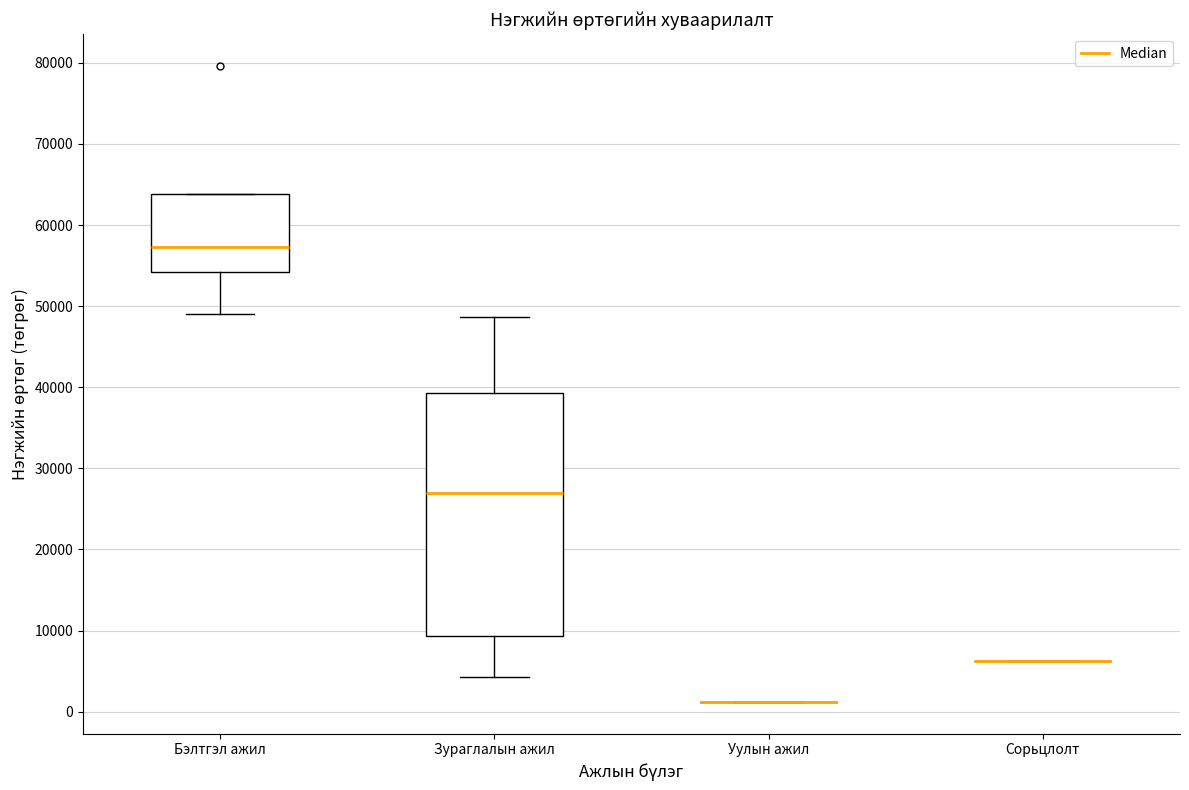

Where is the upper edge of the box for Бэлтгэл ажил on the y-axis? The values are not printed on the chart, so give them approximately, as read against the axis.

64000